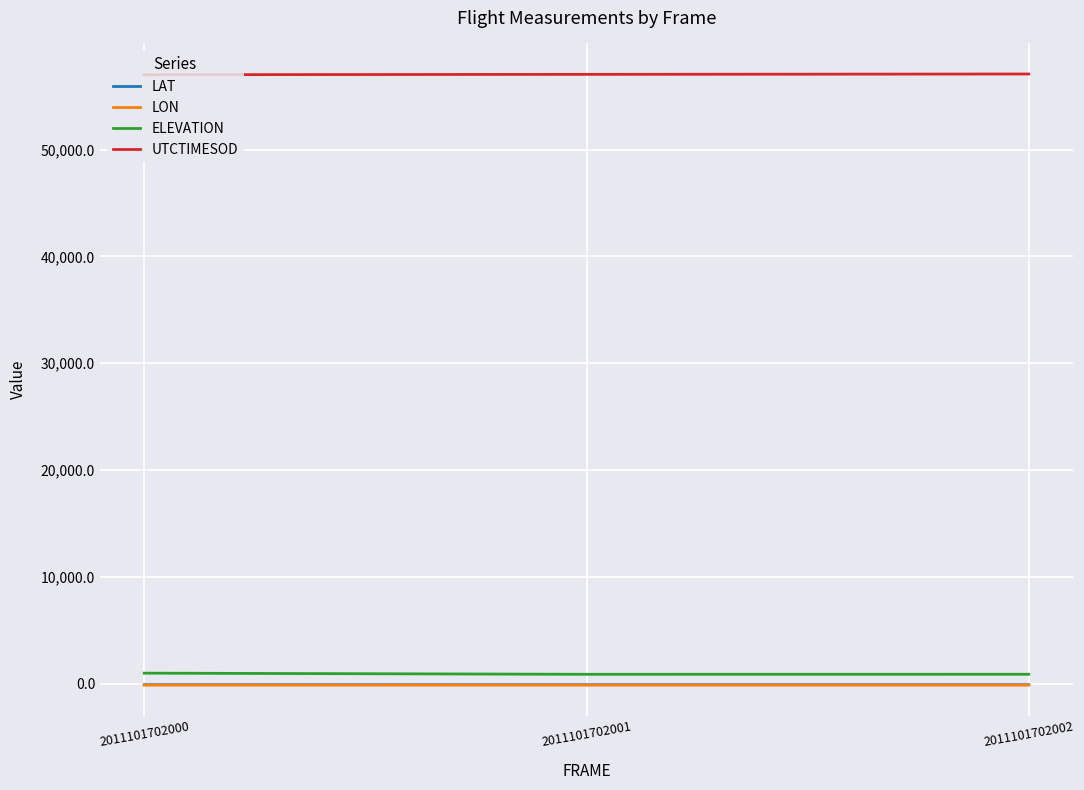

What is the highest value of the LAT series?

-74.1